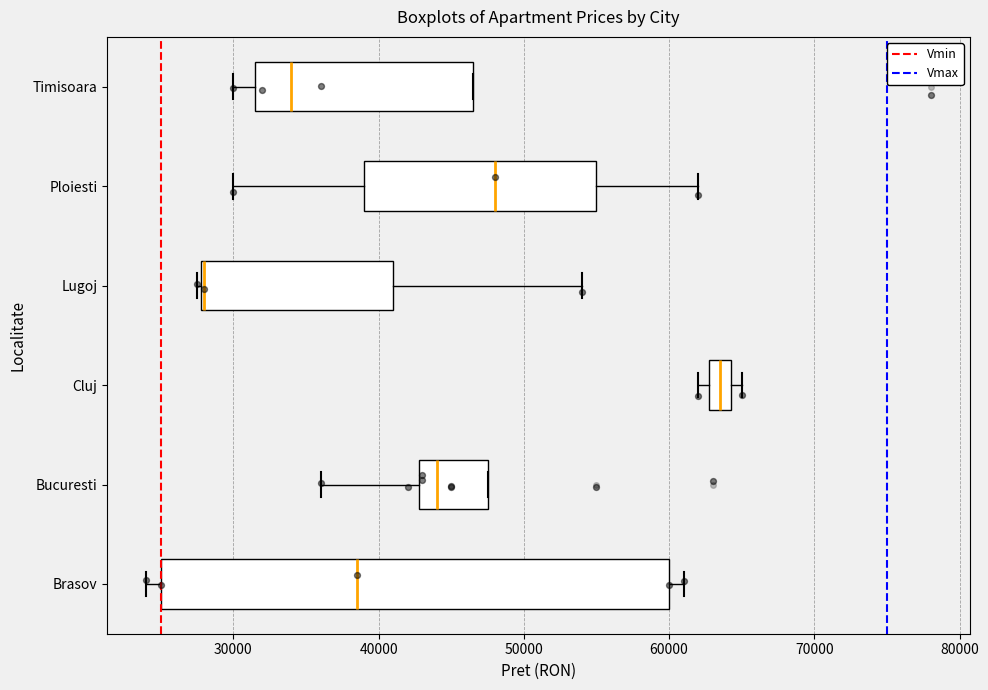

Which box has the furthest to the right median line?

Cluj